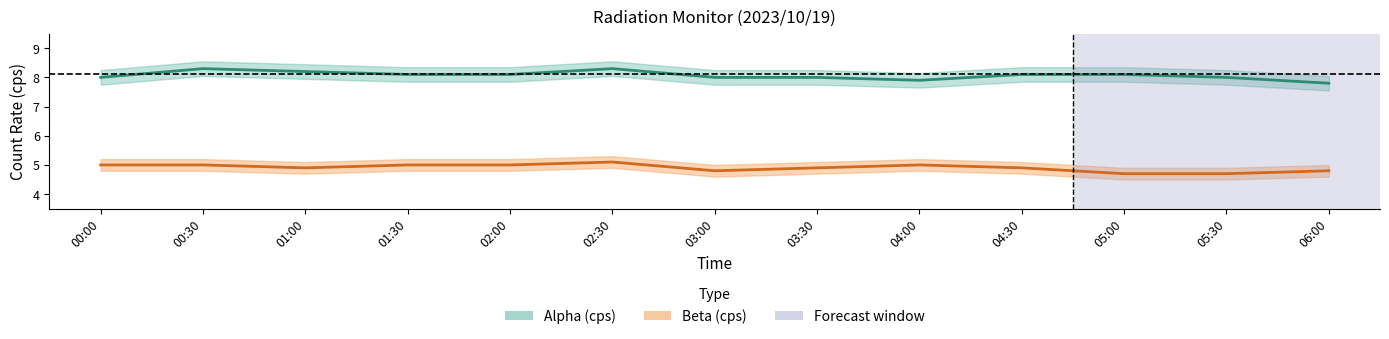

What are all the series names shown in the legend?

Alpha (cps), Beta (cps)